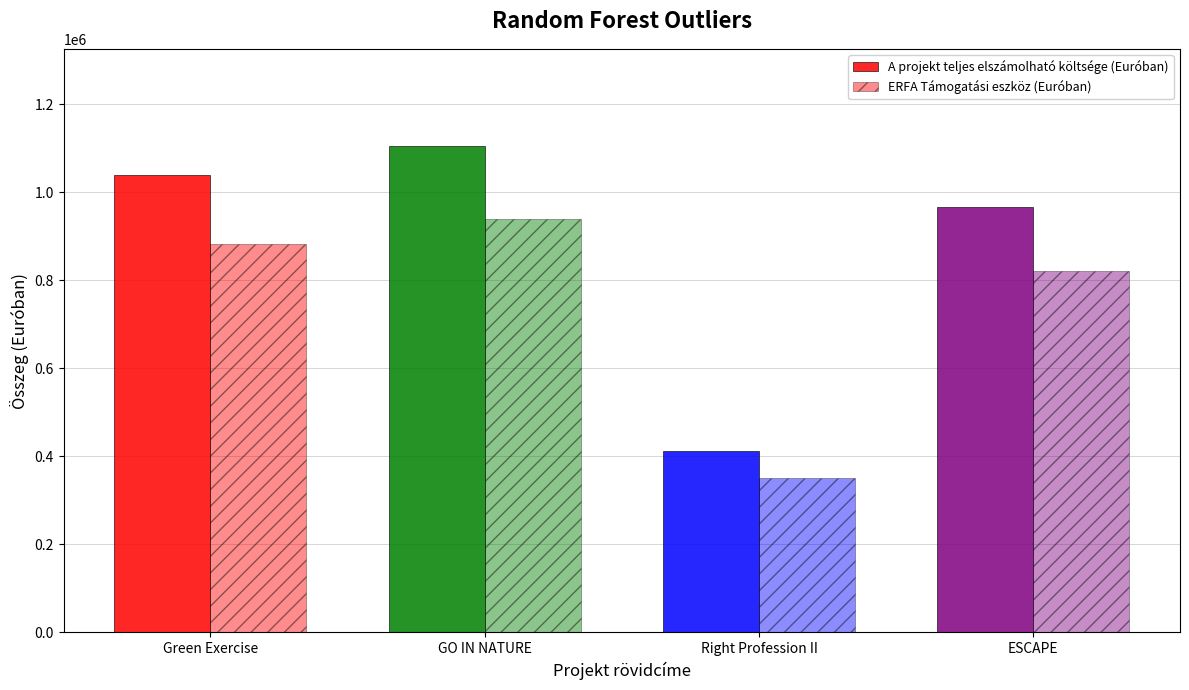

How many data points in ERFA Támogatási eszköz (Euróban) are less than 882321?

2